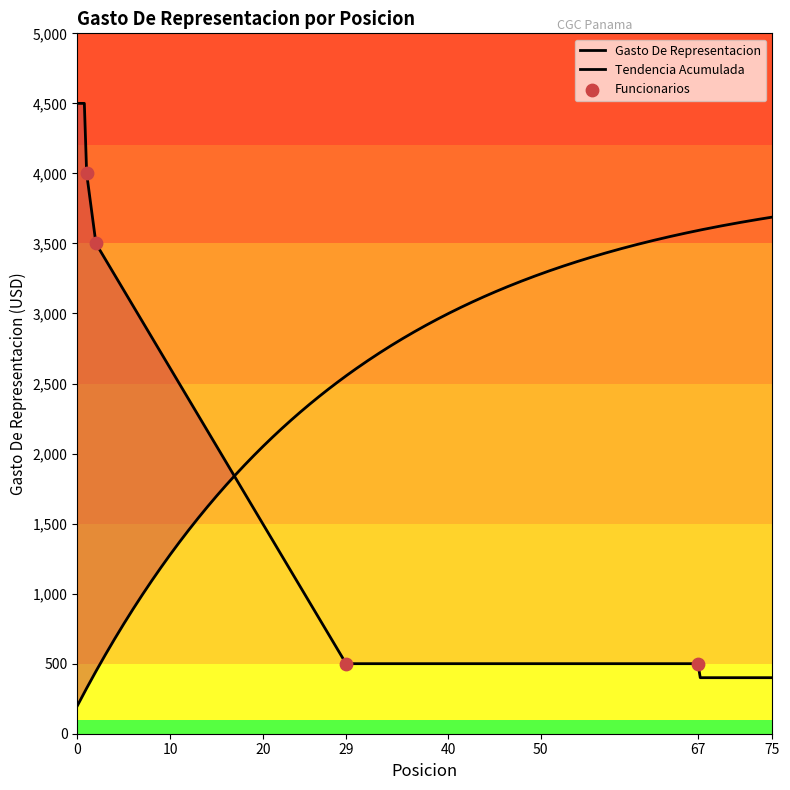

What is the change in value from 2 to 67?

-3000